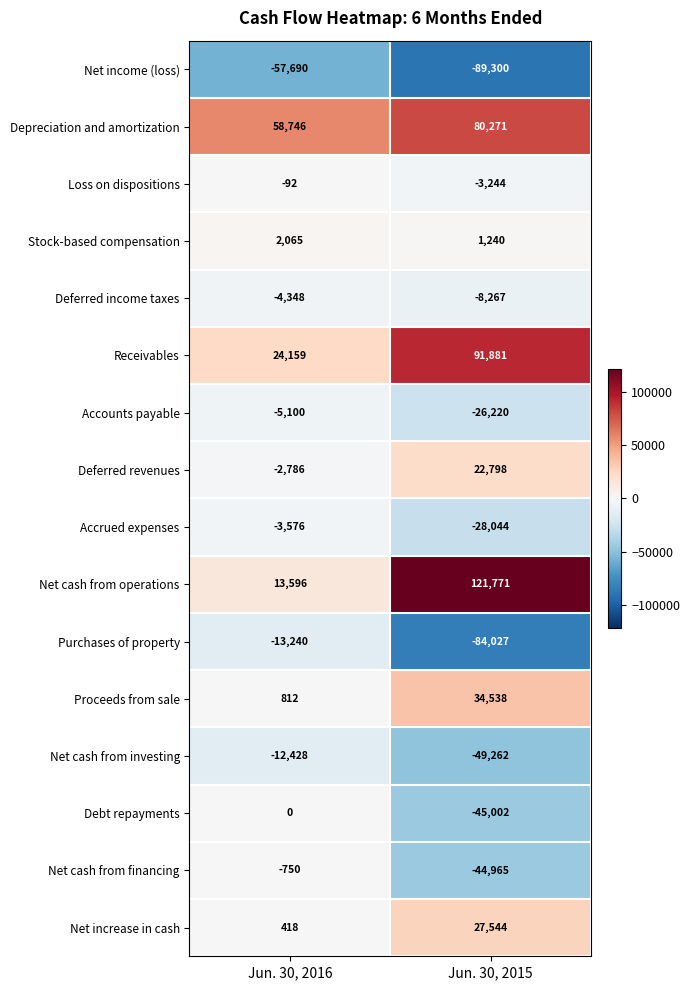

At which label is Purchases of property closest to -48633?

Jun. 30, 2016